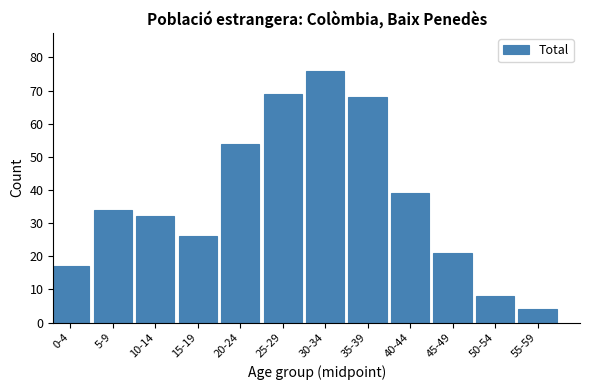

Reading right to left, what are all the values shown in this chart?

4	8	21	39	68	76	69	54	26	32	34	17